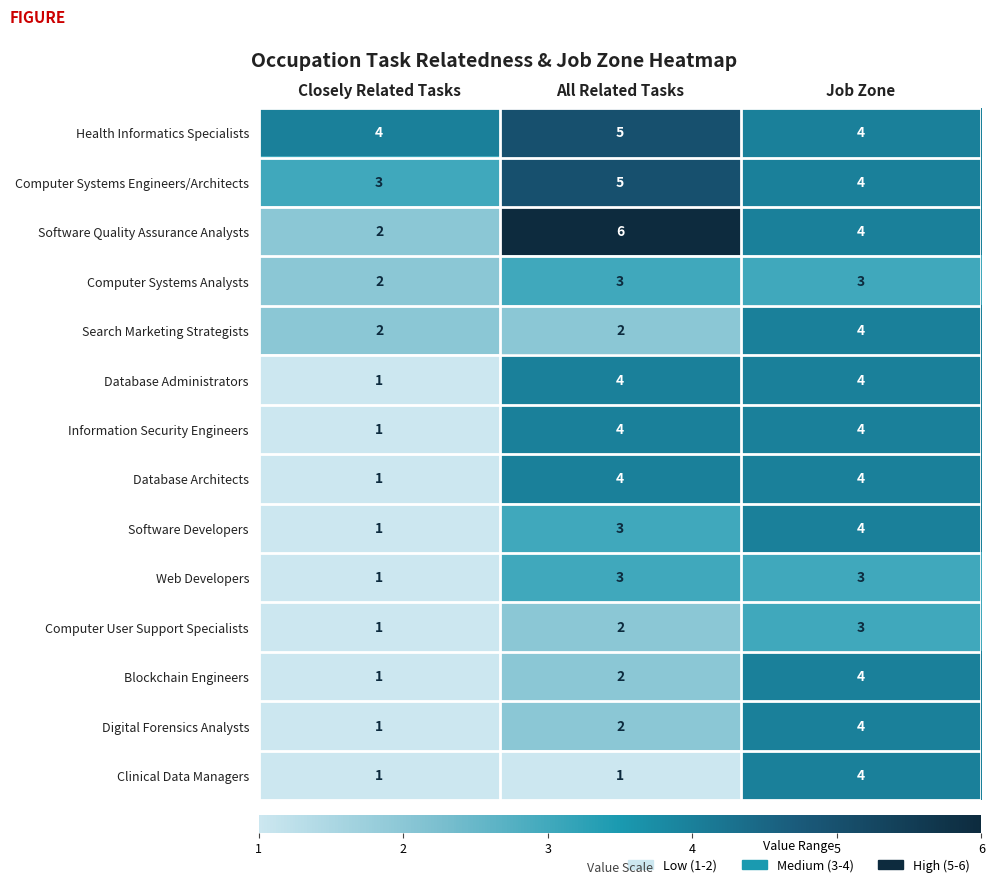

What is the sum of the Web Developers values at All Related Tasks and Job Zone?

6